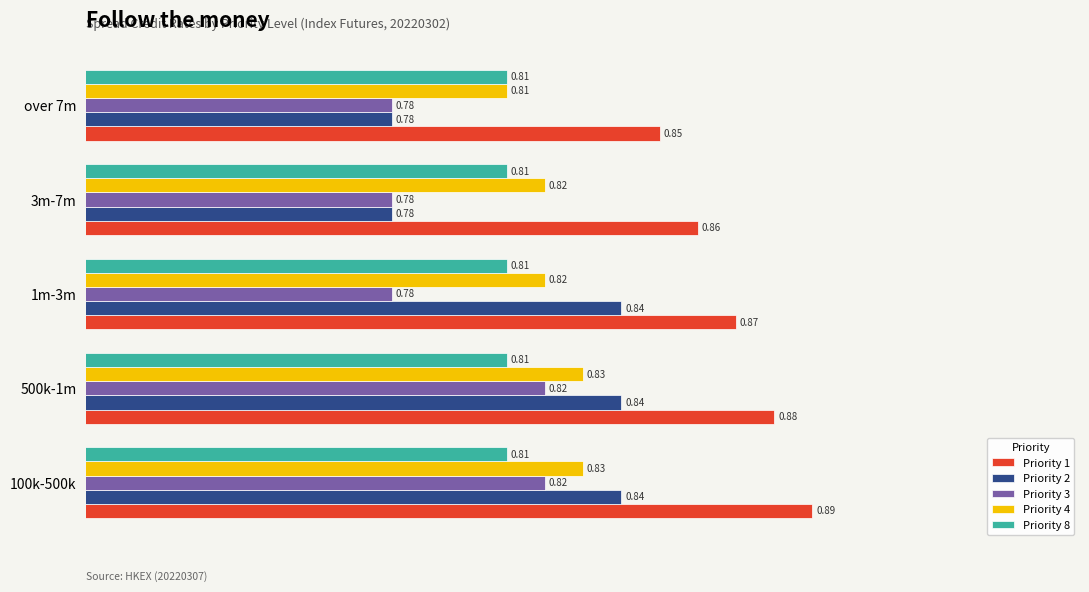

List the series in order of their peak value, highest first.

Priority 1, Priority 2, Priority 4, Priority 3, Priority 8